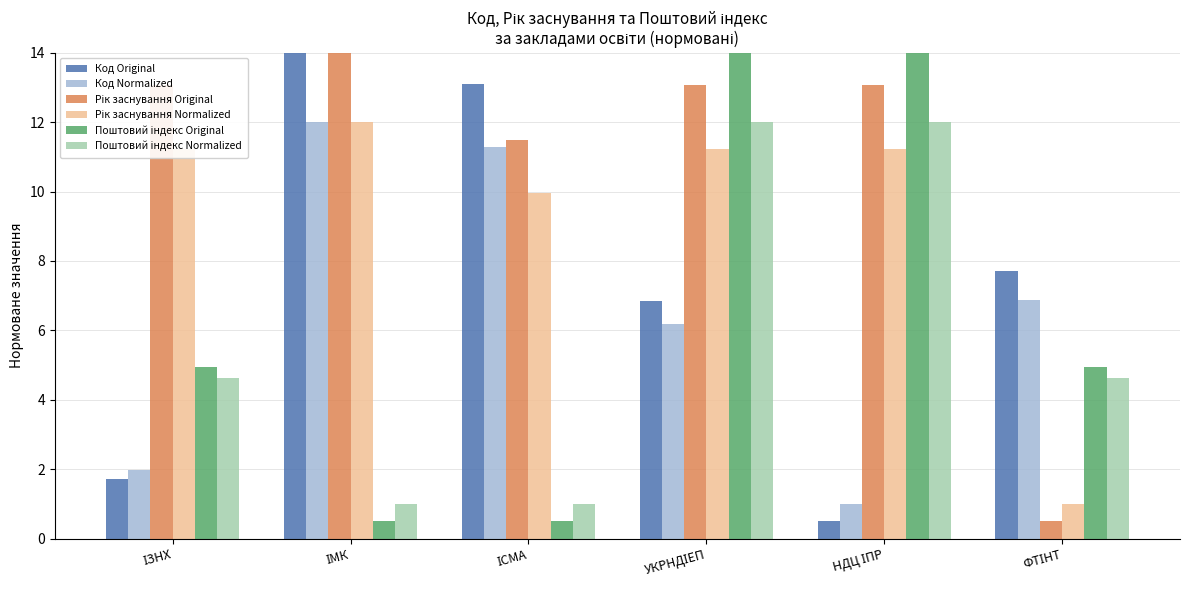

What is the maximum value for Код Normalized?

12.0